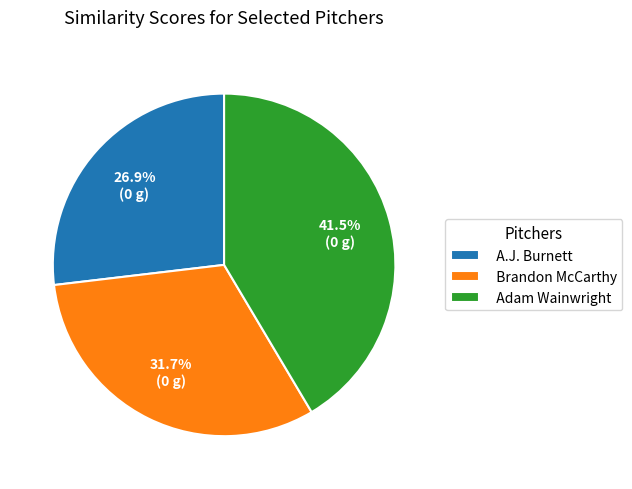

What is the largest slice in the pie chart?

Adam Wainwright